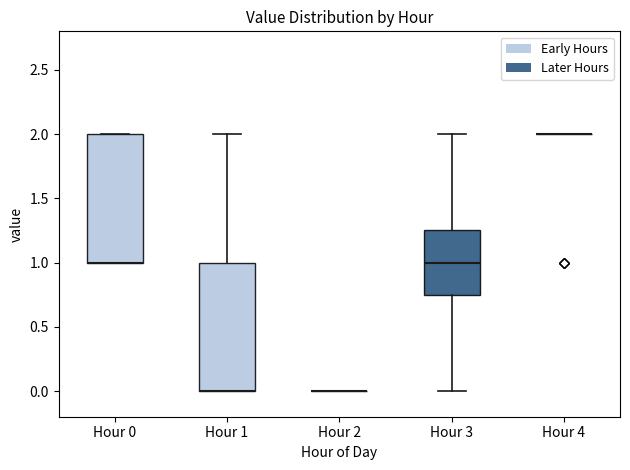

Where is the lower edge of the box for Hour 0 on the y-axis? The values are not printed on the chart, so give them approximately, as read against the axis.

1.00